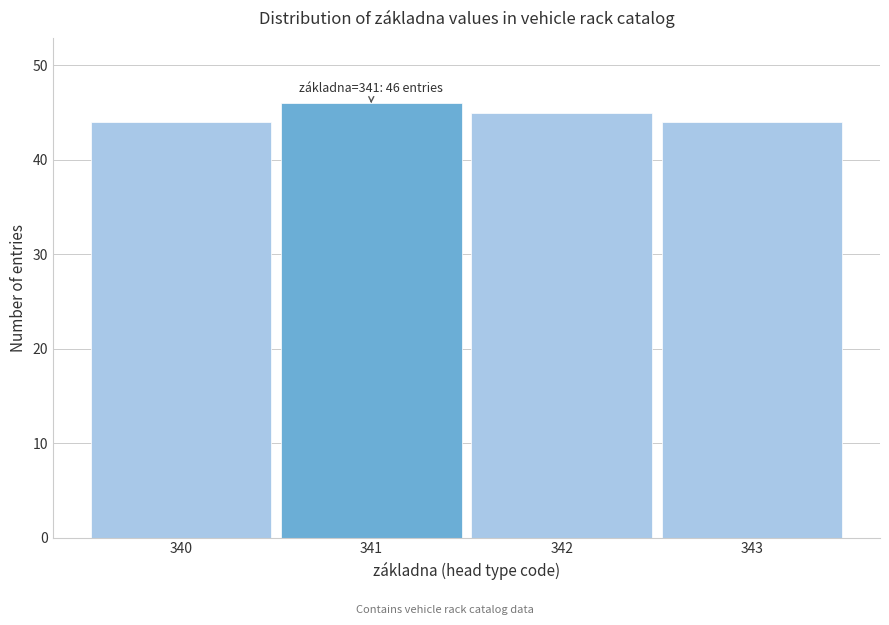

Reading right to left, list all the values displayed in this chart.

44	45	46	44